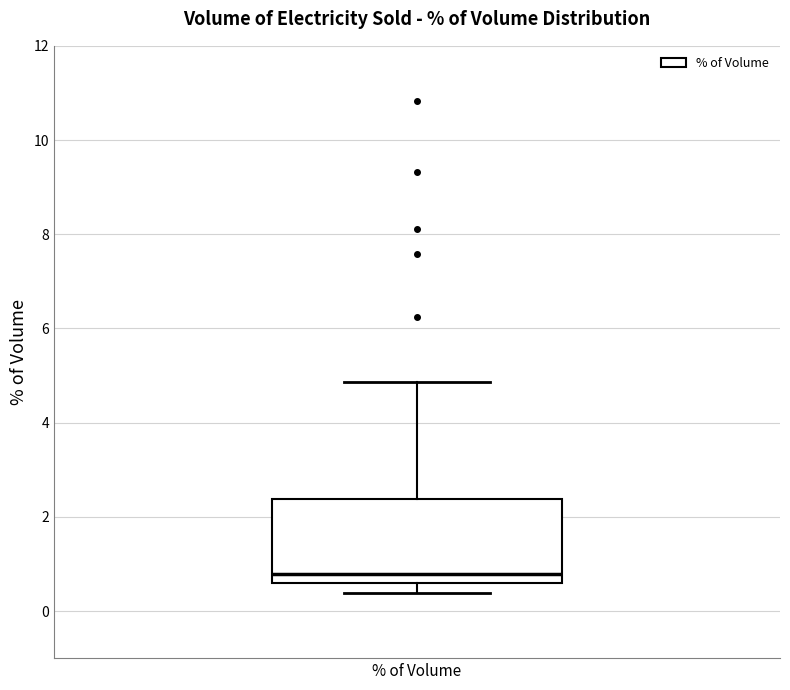

Read this box plot against the y-axis: the position of the median line, the range covered by the box, and the ends of both whiskers. The values are not printed on the chart, so give them approximately, as read against the axis.

median 0.8, box 0.6 to 2.4, whiskers 0.4 to 4.8